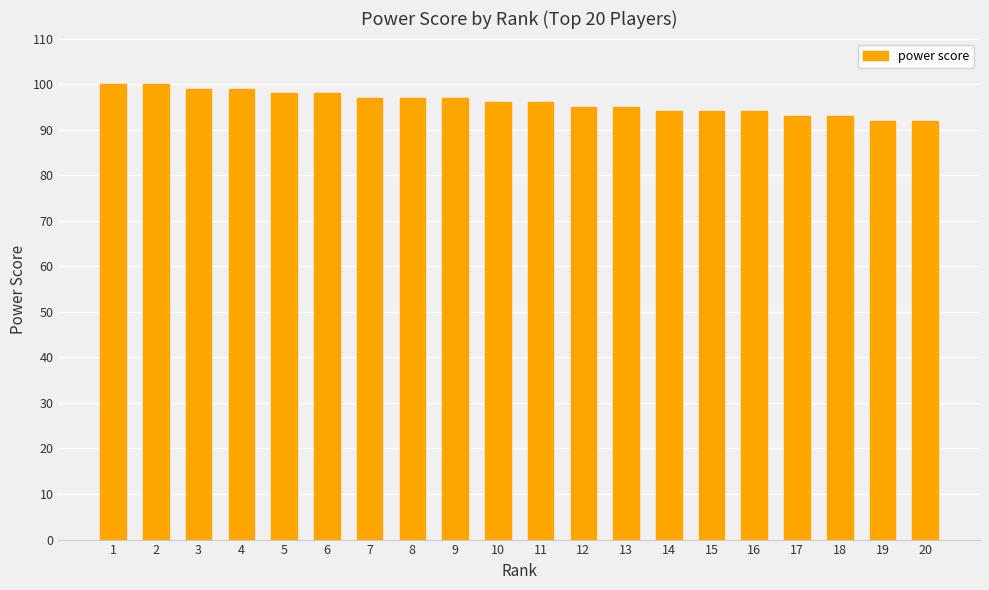

How many series are shown in this chart?

1